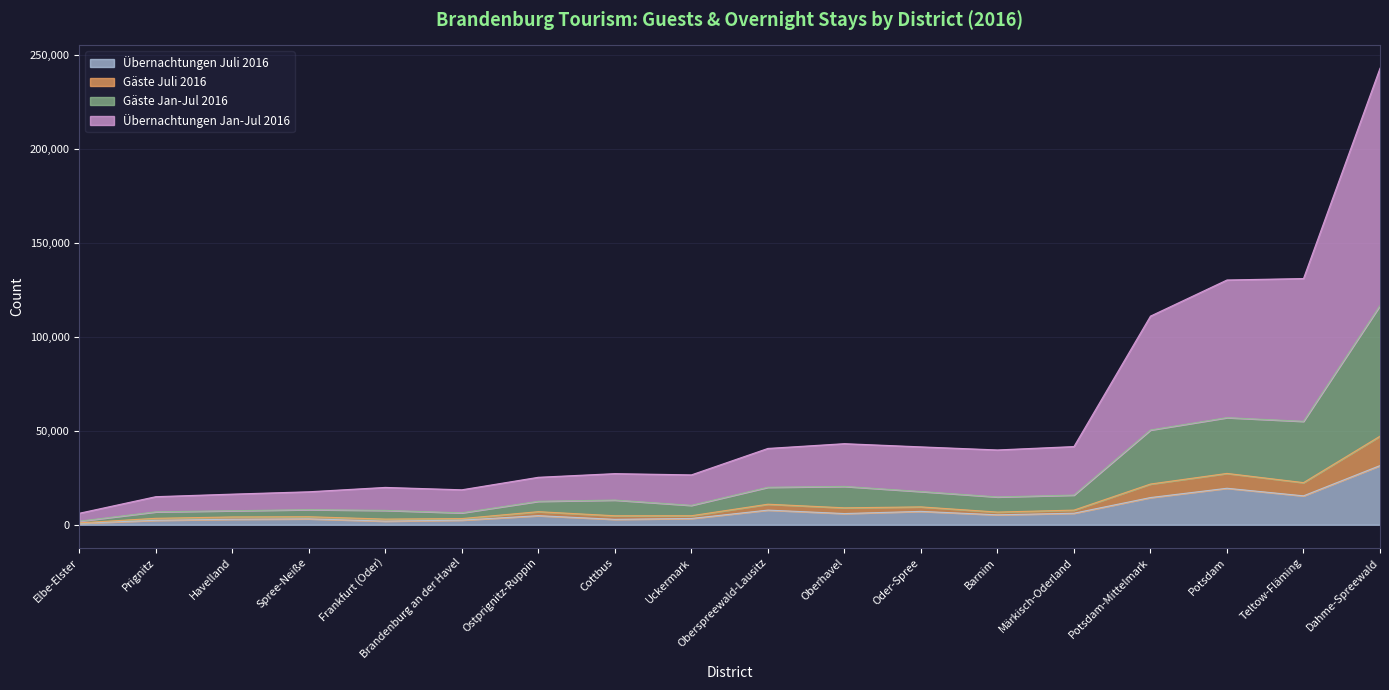

How many data points in Gäste Juli 2016 are less than 1909?

9